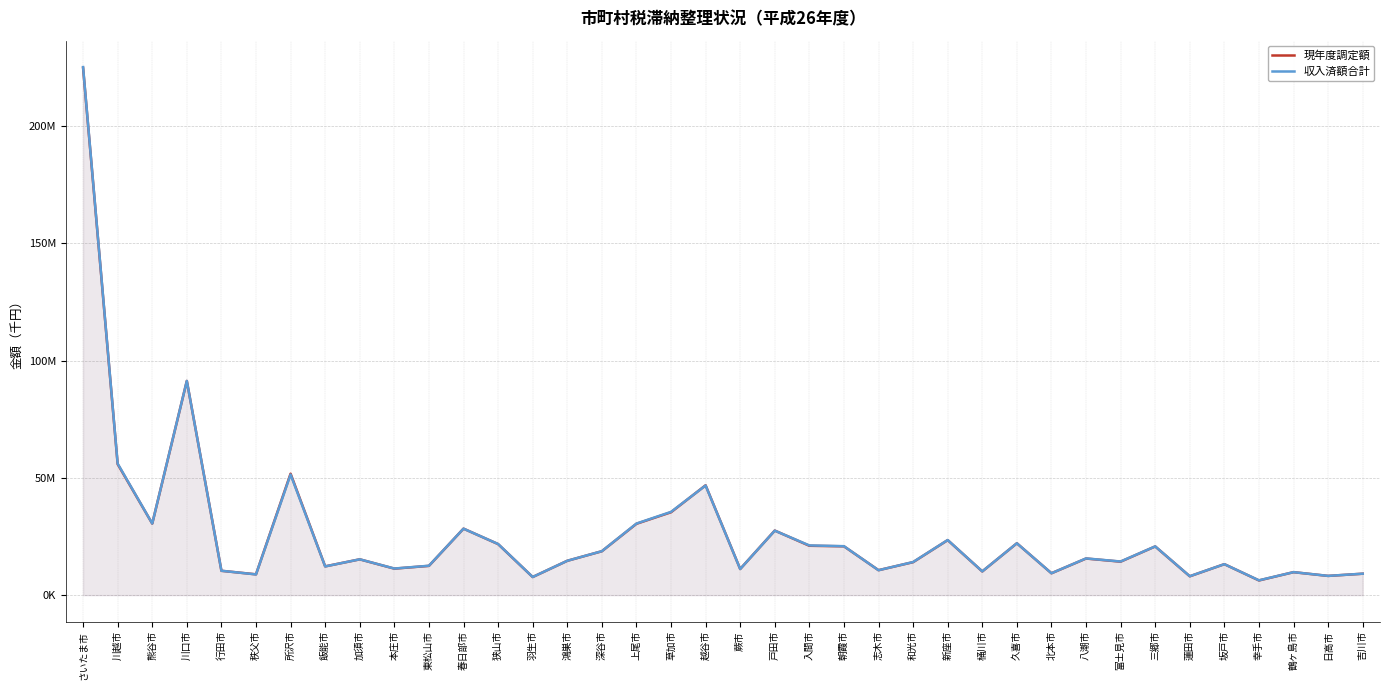

Which series changed the most between 秩父市 and 鴻巣市?

収入済額合計